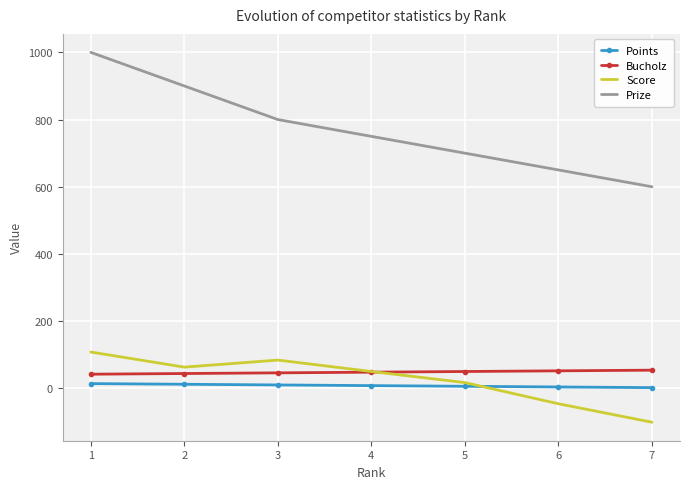

What is the maximum value for Prize?

1000